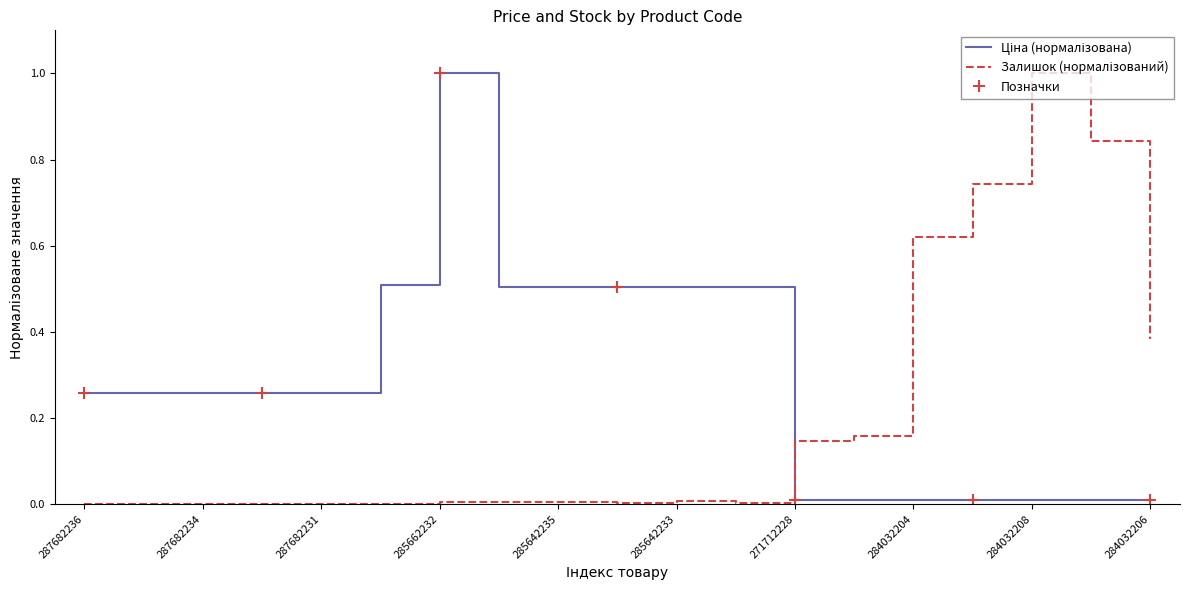

Where is Ціна nearest to the value 0?

284032204